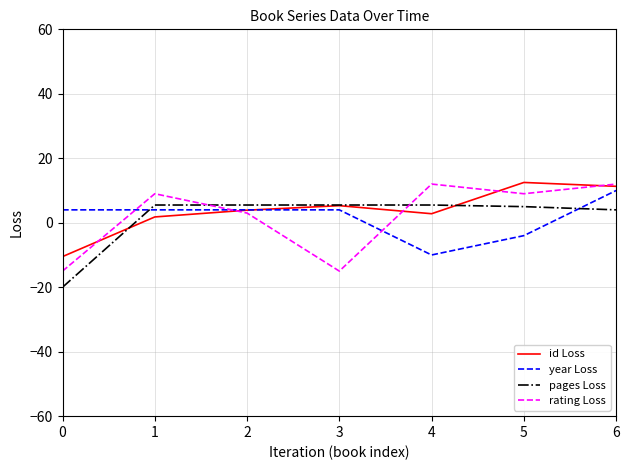

Reading left to right, extract all data points from this chart.

id Loss: 0=-10.5	1=1.8	2=3.9	3=5.3	4=2.8	5=12.5	6=11.3
year Loss: 0=4.0	1=4.0	2=4.0	3=4.0	4=-10.0	5=-4.0	6=10.0
pages Loss: 0=-20.0	1=5.5	2=5.5	3=5.5	4=5.5	5=5.0	6=4.0
rating Loss: 0=-15.0	1=9.0	2=3.0	3=-15.0	4=12.0	5=9.0	6=12.0